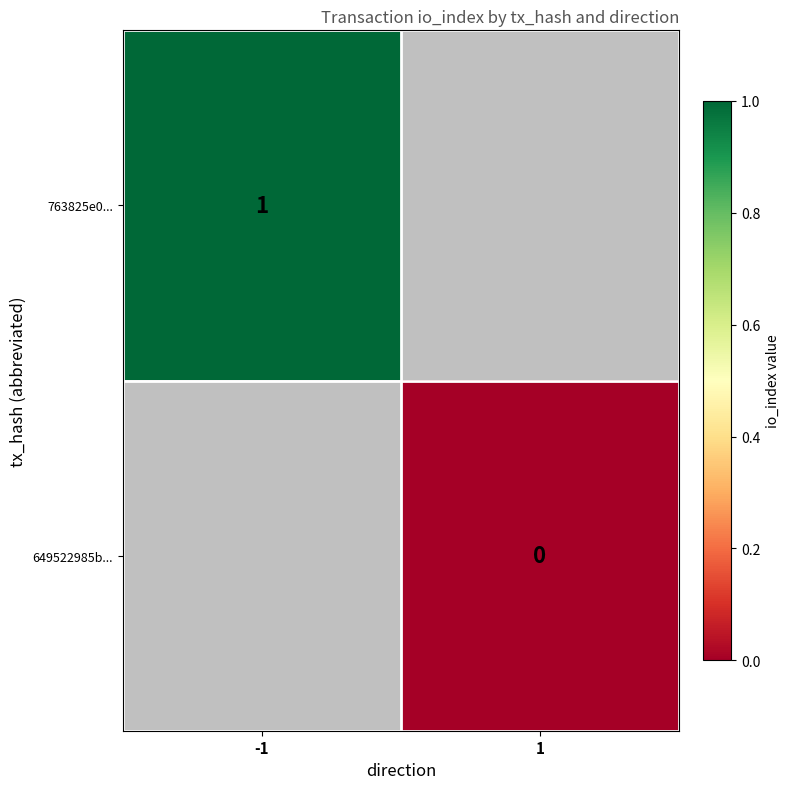

How many distinct data groups are displayed?

2